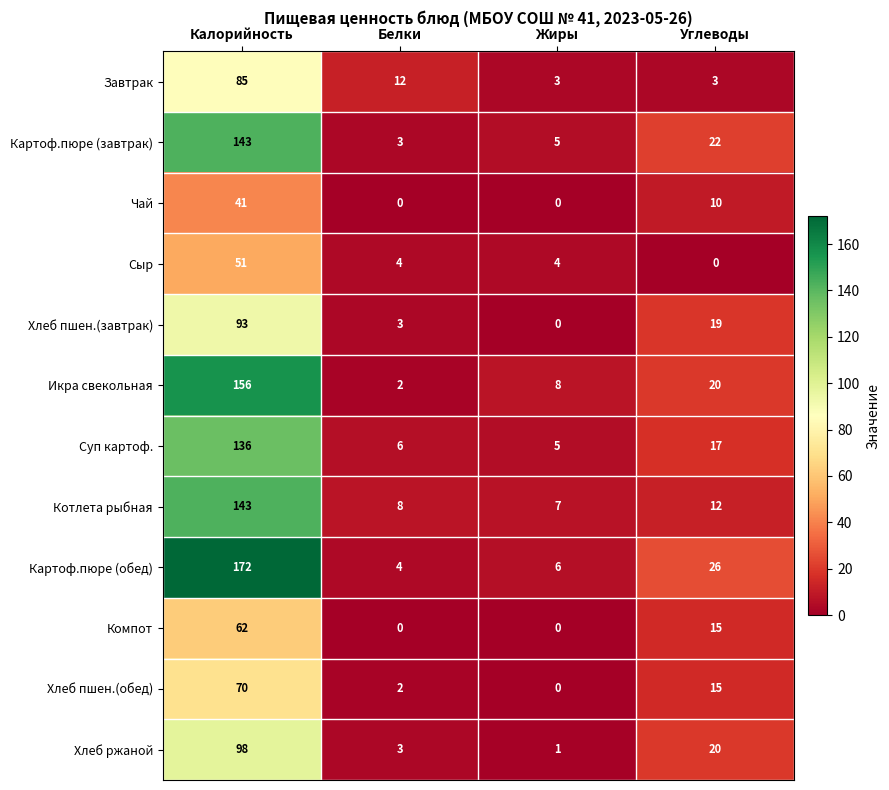

How many distinct data groups are displayed?

12